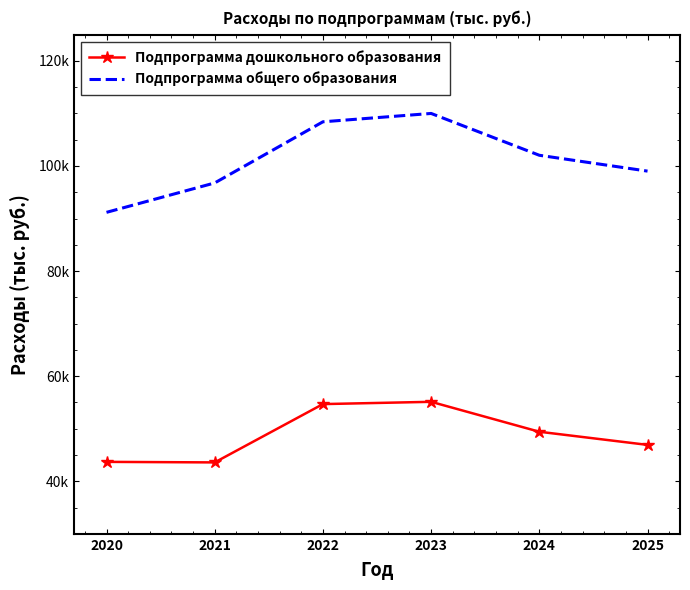

What are all the series names shown in the legend?

Подпрограмма дошкольного образования, Подпрограмма общего образования